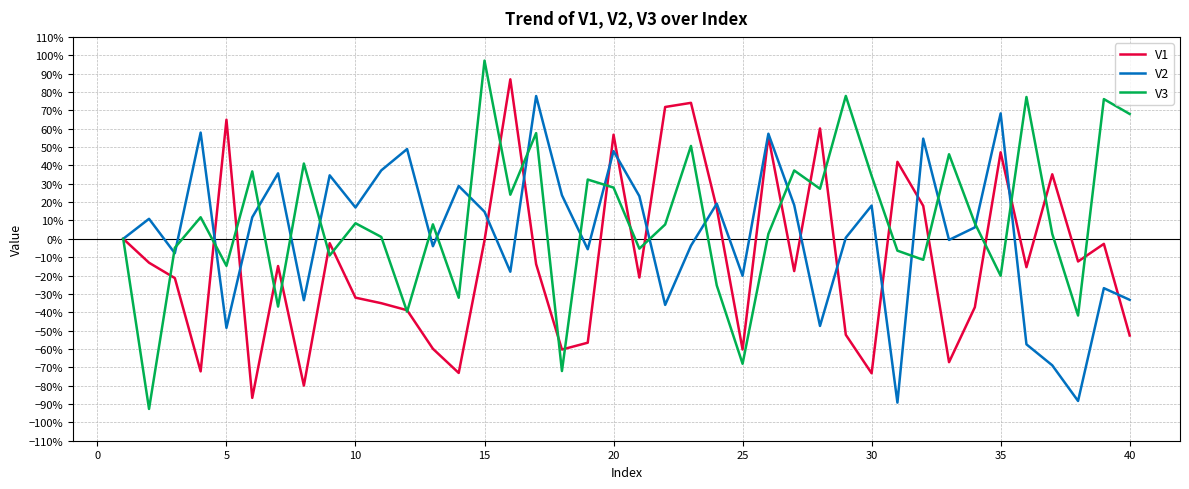

List the series in order of their overall mean, lowest first.

V1, V2, V3